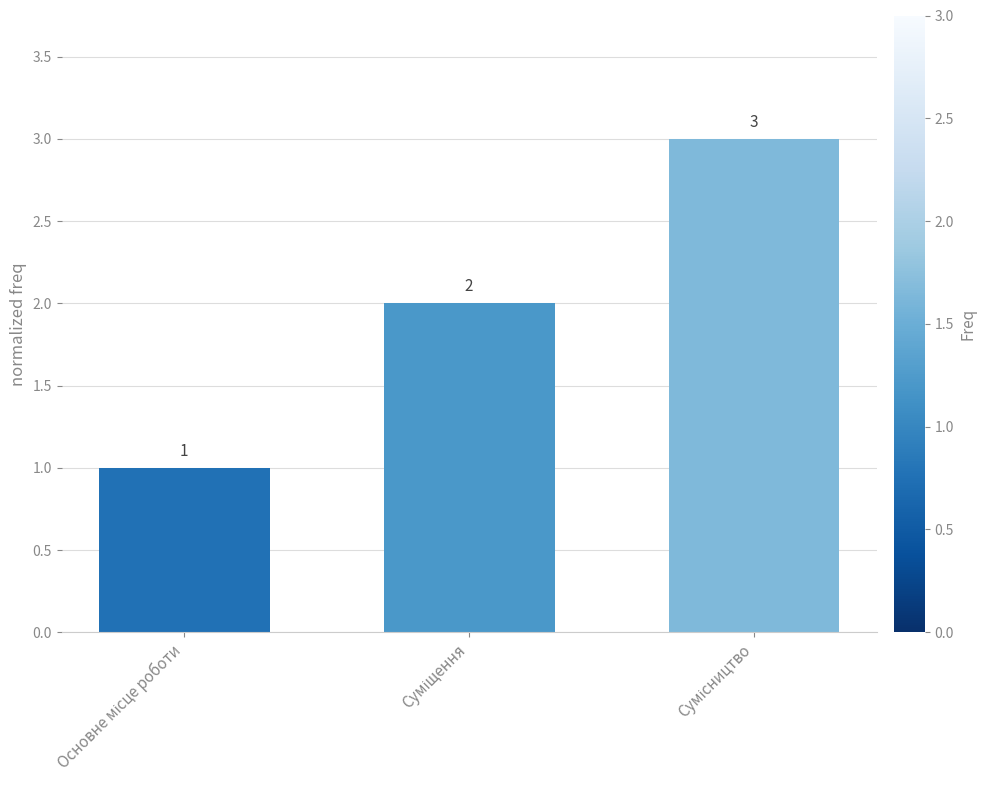

What is the sum of all values?

6